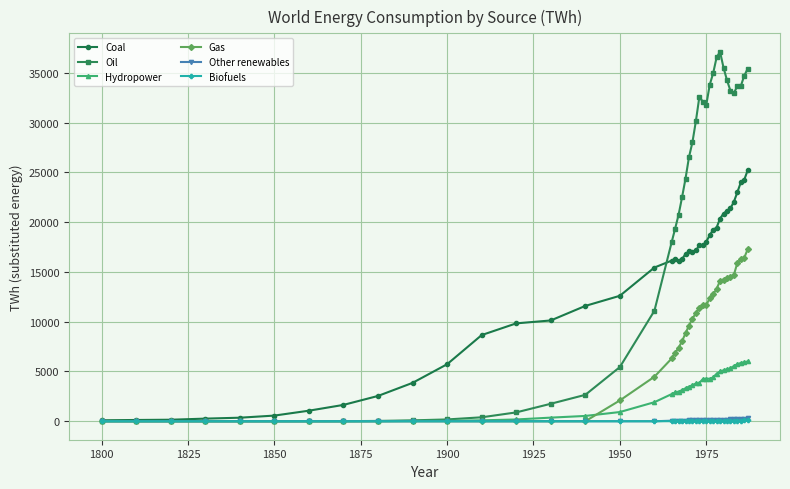

What is the highest value of the Hydropower series?

6012